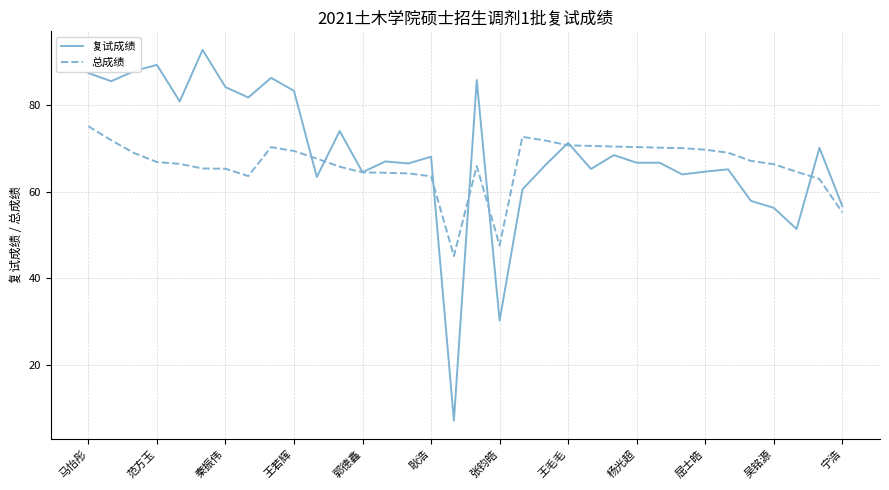

Which series has the largest range (max minus min)?

复试成绩